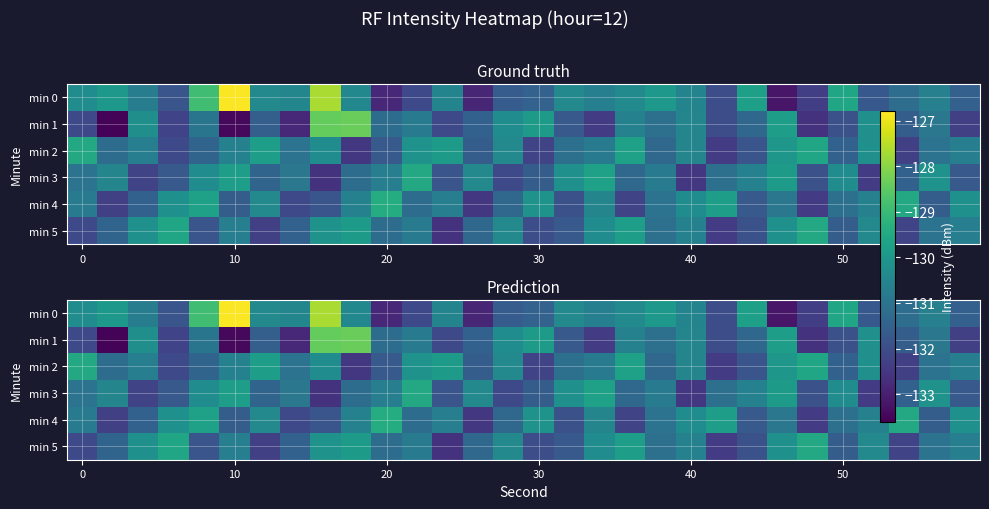

What is the difference between the second highest and minimum values in the min 4 series?

3.0